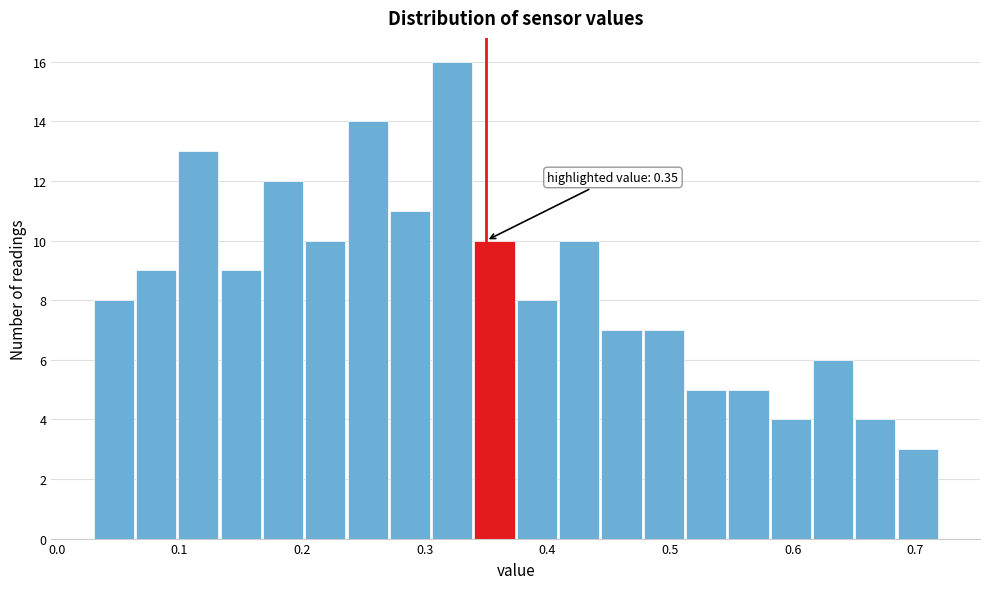

Around what value on the x-axis is the tallest bar? Give the approximate position of its centre, as read against the axis.

0.32